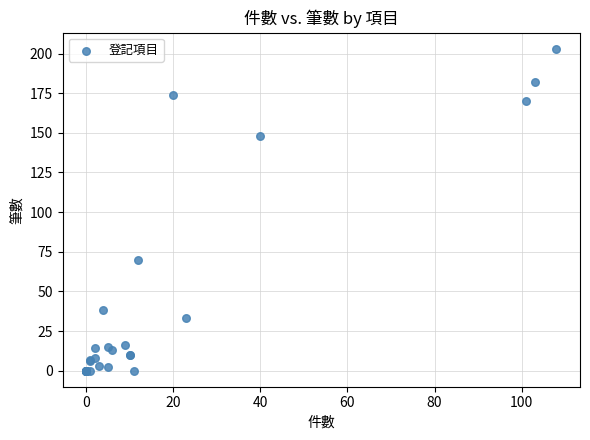

What Y value in the scatter plot is closest to 101?

70